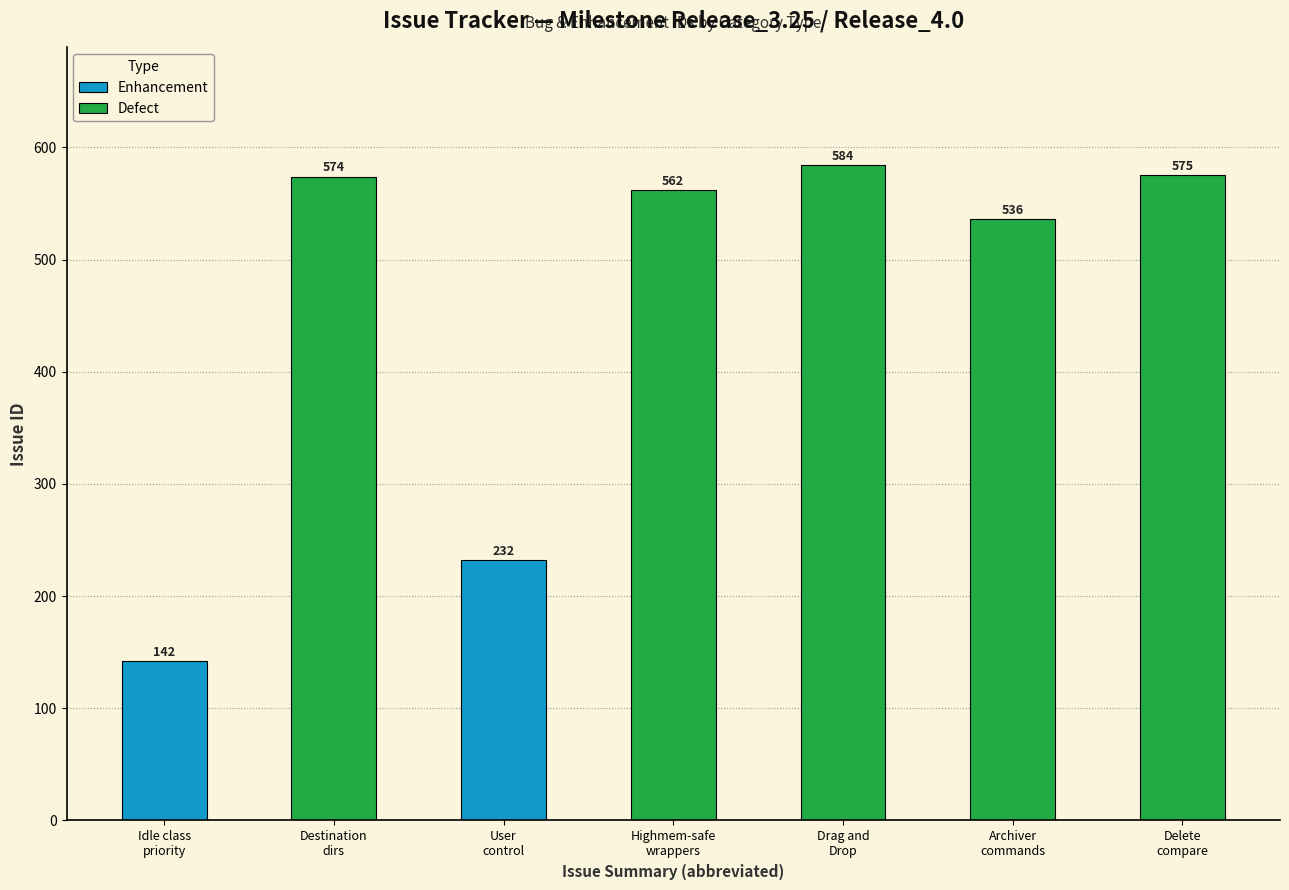

Does the chart contain stacked bars?

No